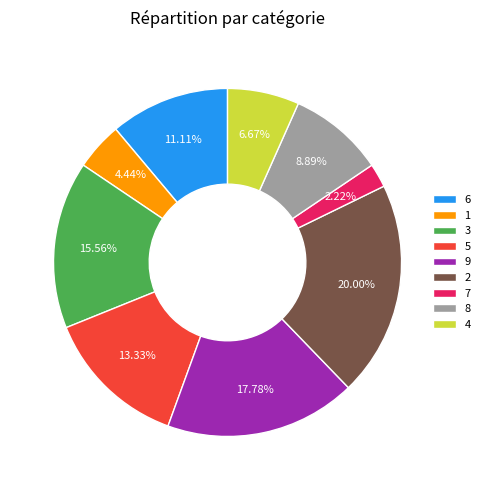

Does 8 represent more than half of the total?

No